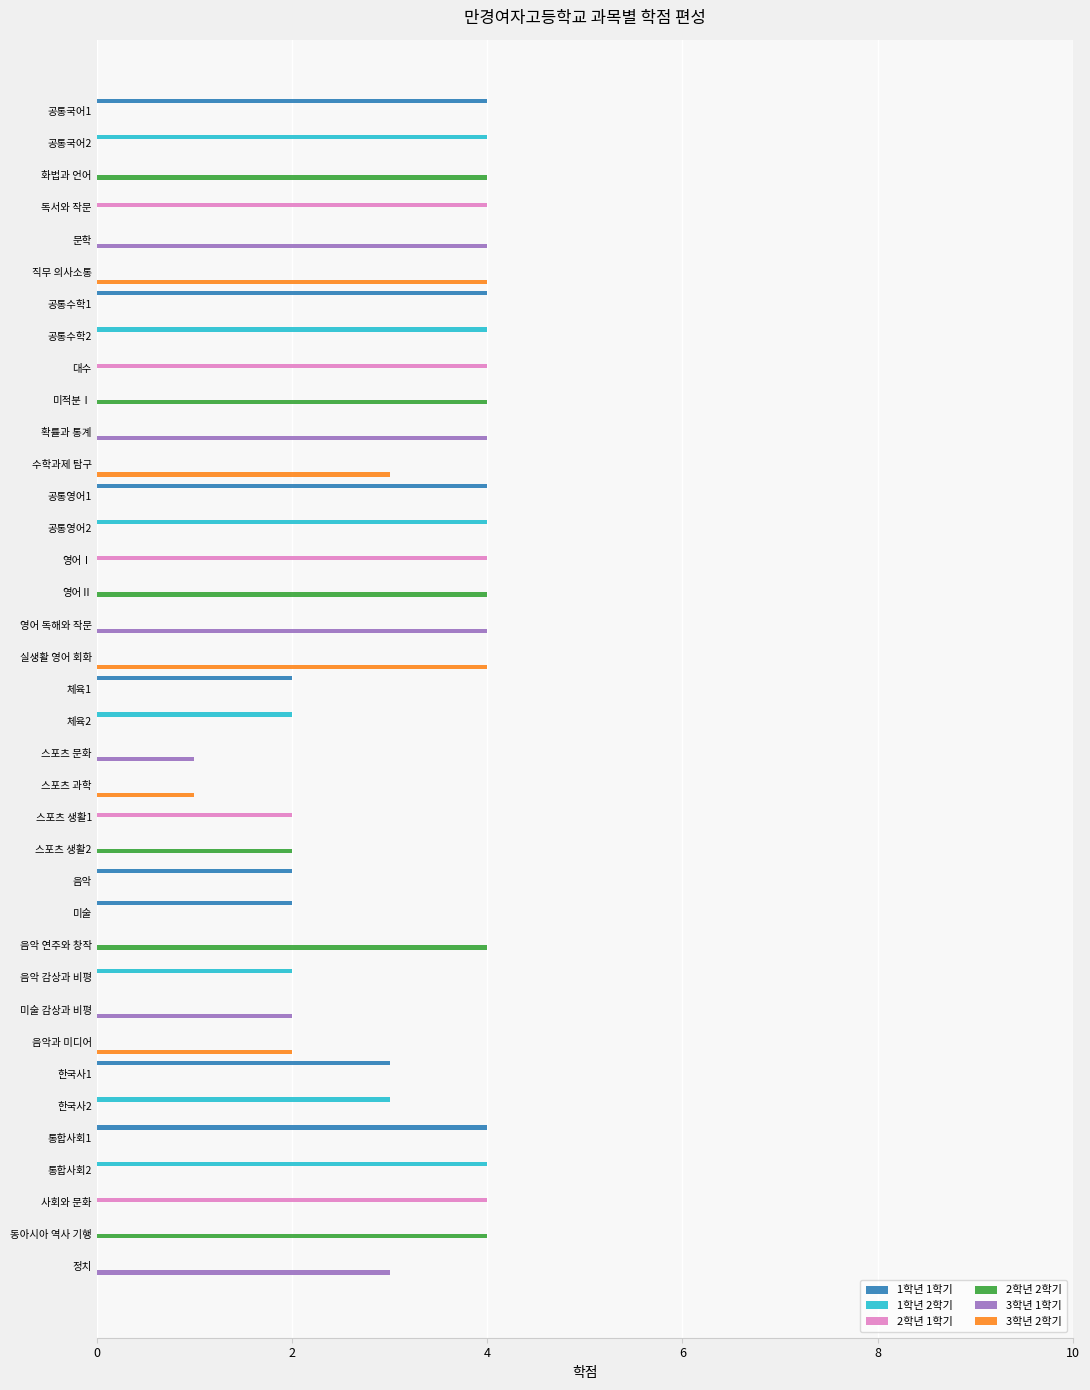

The 1학년 1학기 series shows -2 at 정치. True or false?

False